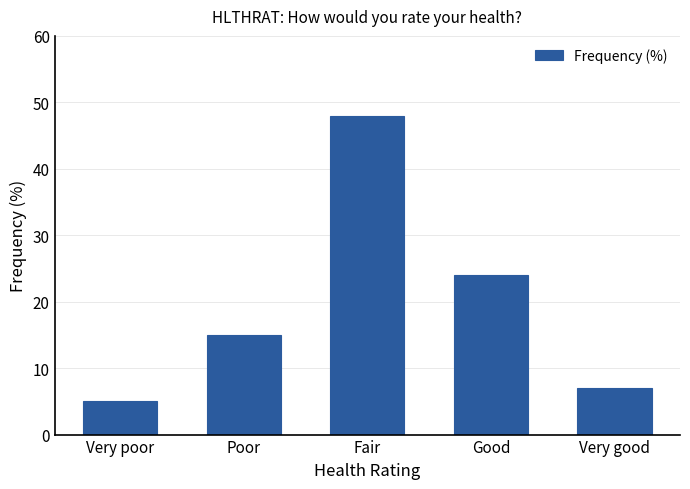

How many categories are shown in the chart?

5